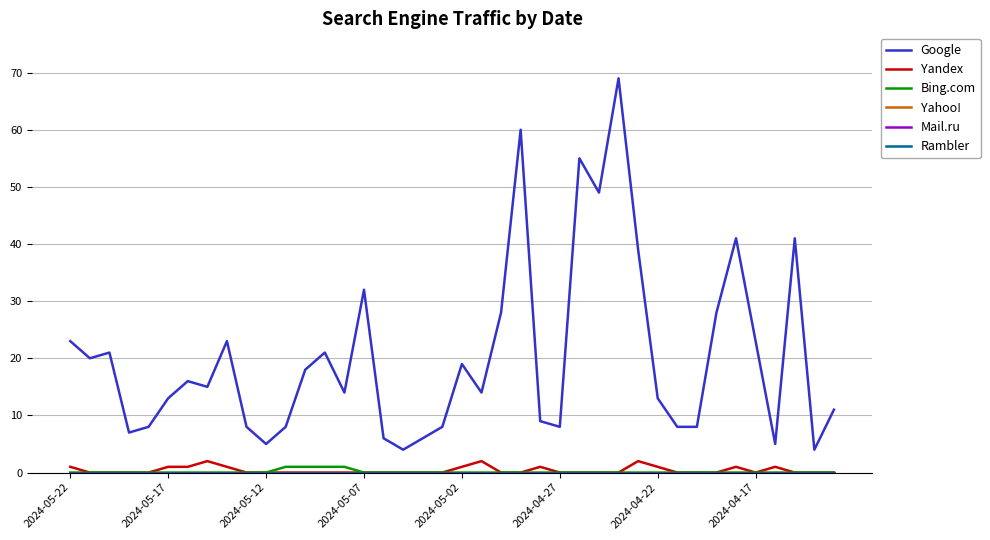

Does the chart display data point markers on the line(s)?

No